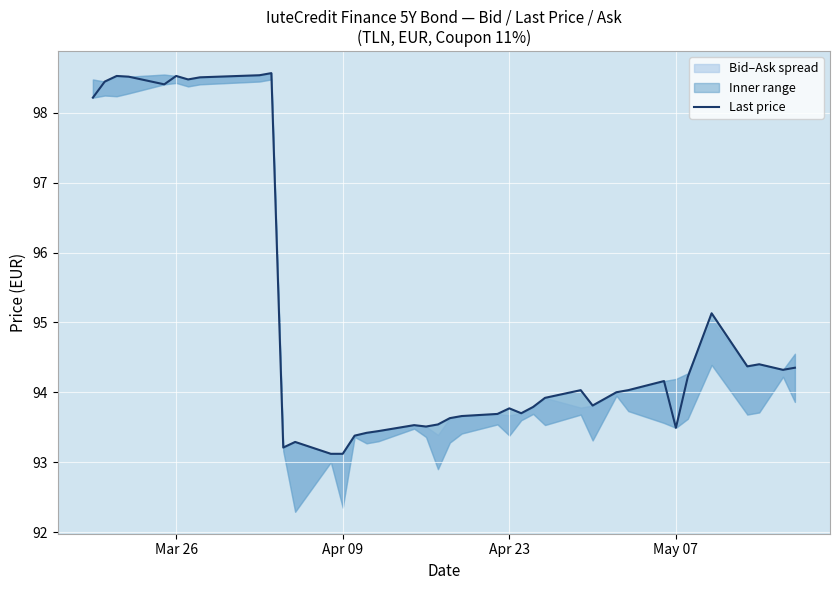

Reading right to left, extract all data points from this chart.

94.4	94.3	94.4	94.4	95.1	94.2	93.5	94.2	94.0	94.0	93.8	94.0	93.9	93.8	93.7	93.8	93.7	93.7	93.6	93.5	93.5	93.5	93.4	93.4	93.4	93.1	93.1	93.3	93.2	98.6	98.5	98.5	98.5	98.5	98.4	98.5	98.5	98.4	98.2